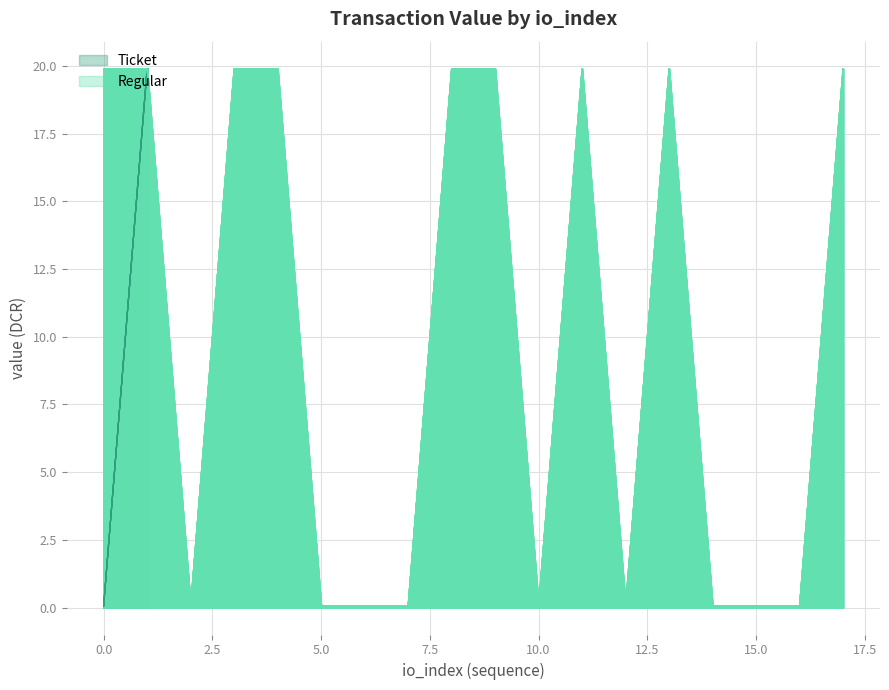

Where is Ticket_value nearest to the value 9?

1